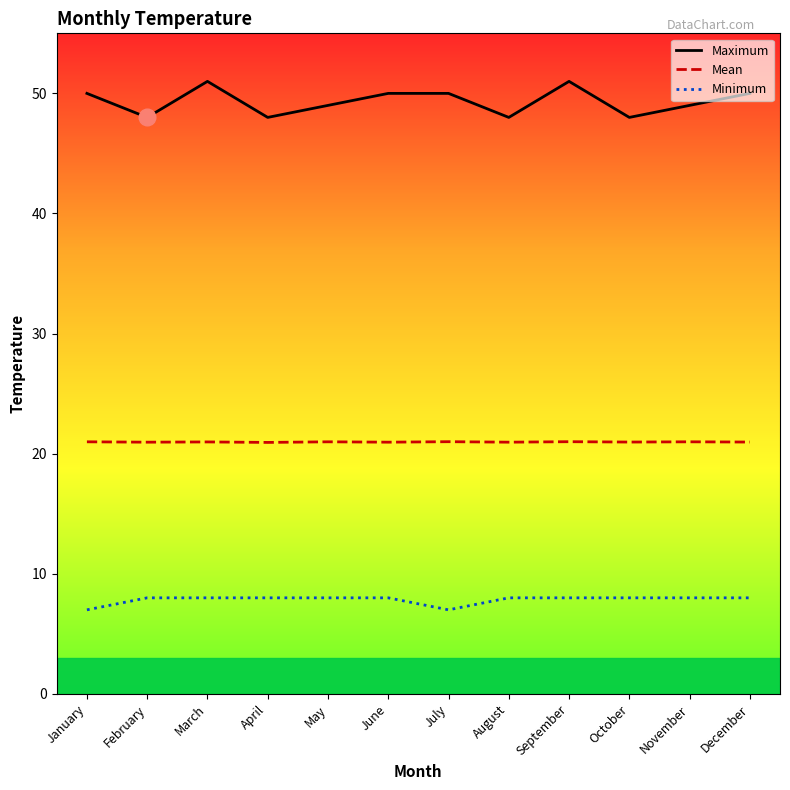

What is the highest value of the Minimum series?

8.0